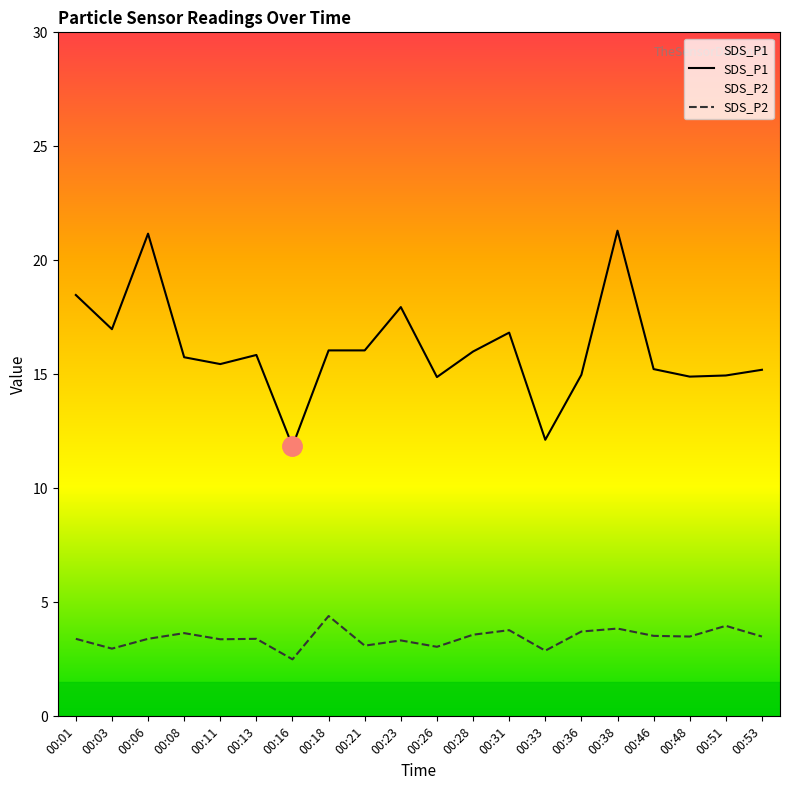

Is it true that SDS_P2 equals 3.9 at 00:38?

True